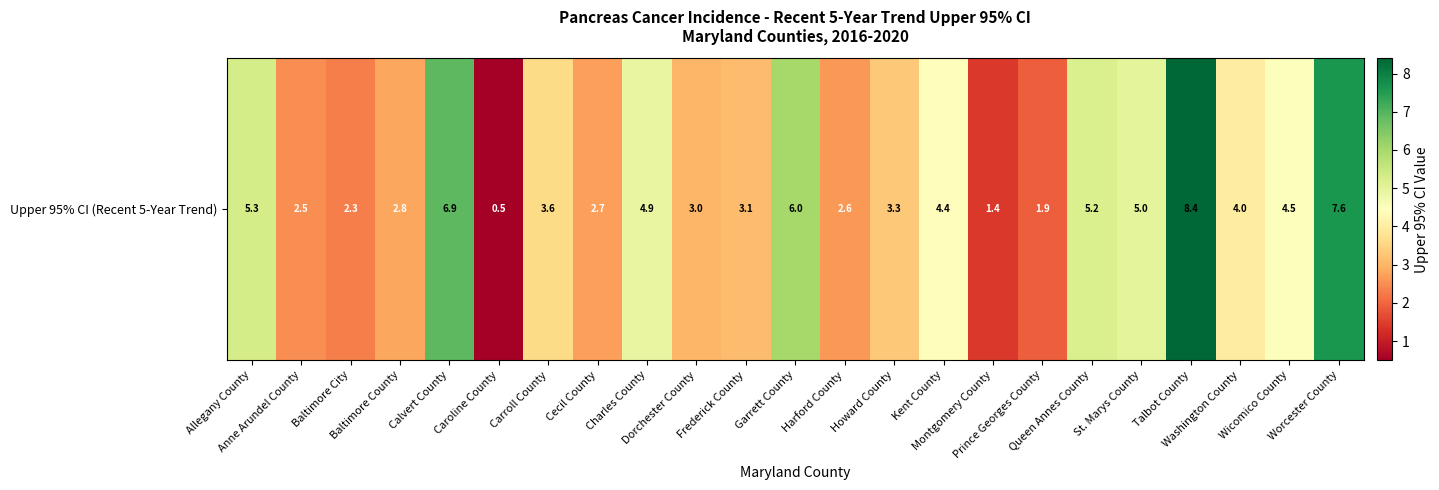

Reading left to right, what are all the values shown in this chart?

5.3	2.5	2.3	2.8	6.9	0.5	3.6	2.7	4.9	3.0	3.1	6.0	2.6	3.3	4.4	1.4	1.9	5.2	5.0	8.4	4.0	4.5	7.6